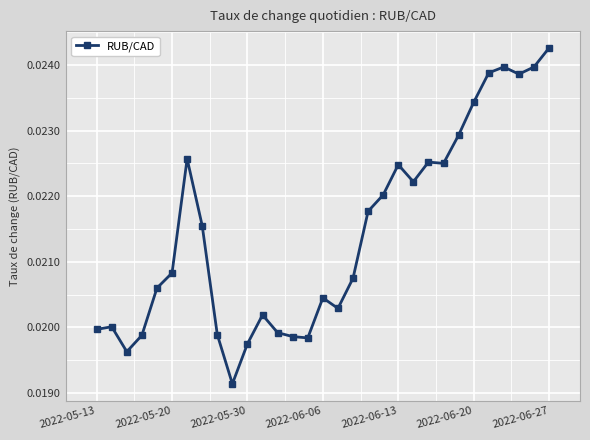

True or false: the data has more than 0 interior local peaks.

True